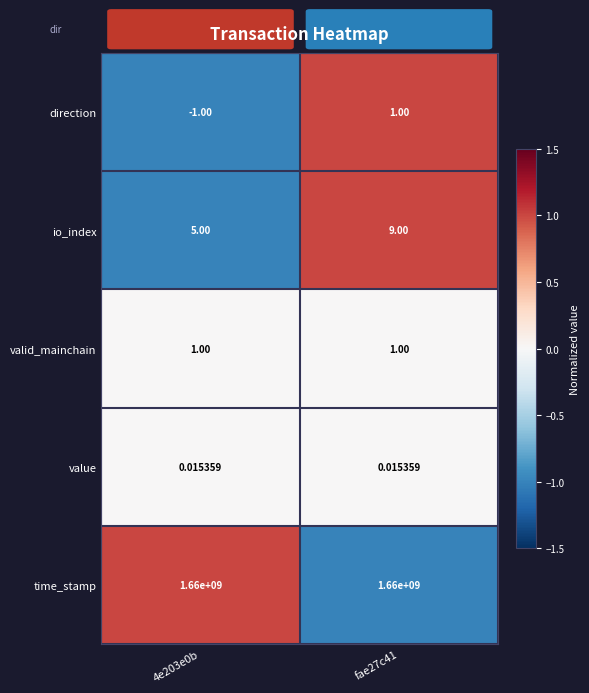

Which series has the widest spread of values?

io_index